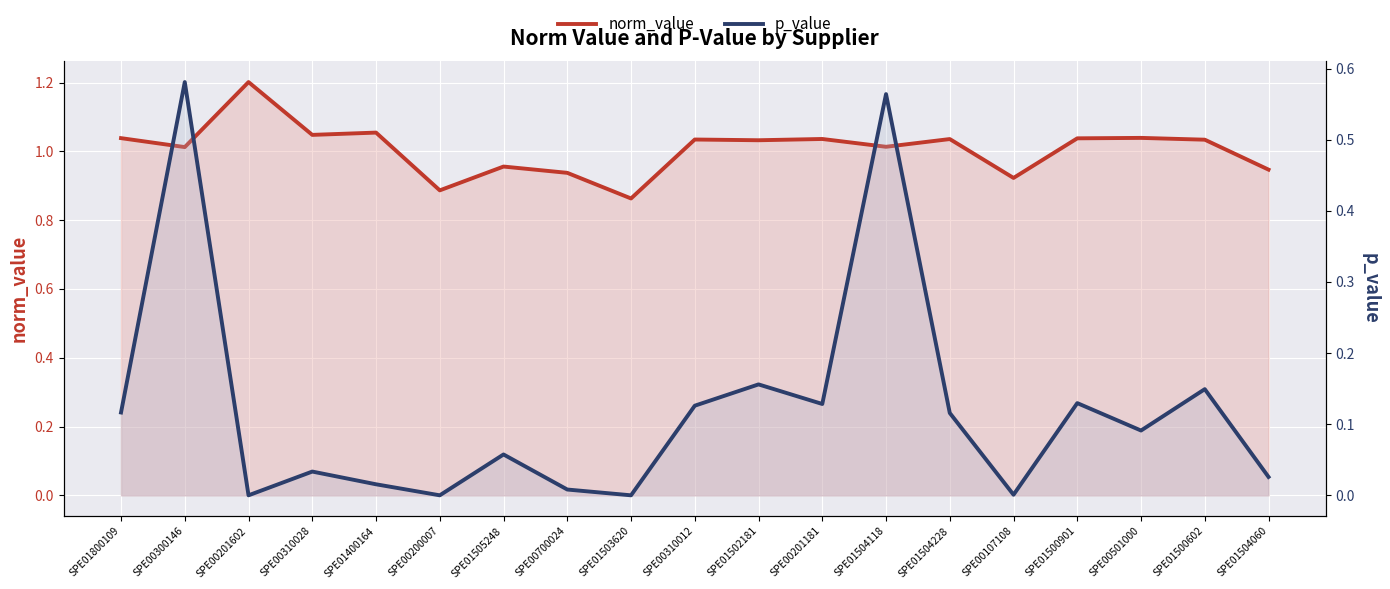

What is the sum of all p_value values?

2.3